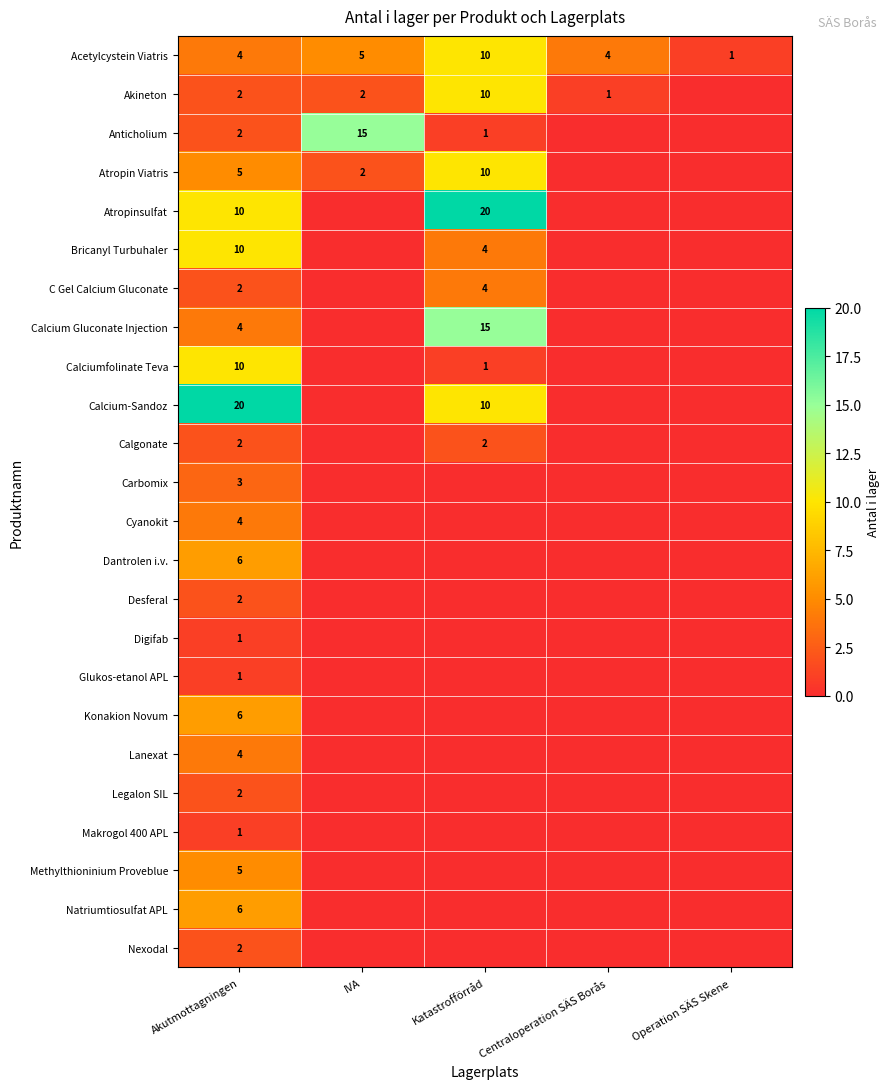

True or false: Acetylcystein Viatris has a value of 1 at Operation SÄS Skene.

True